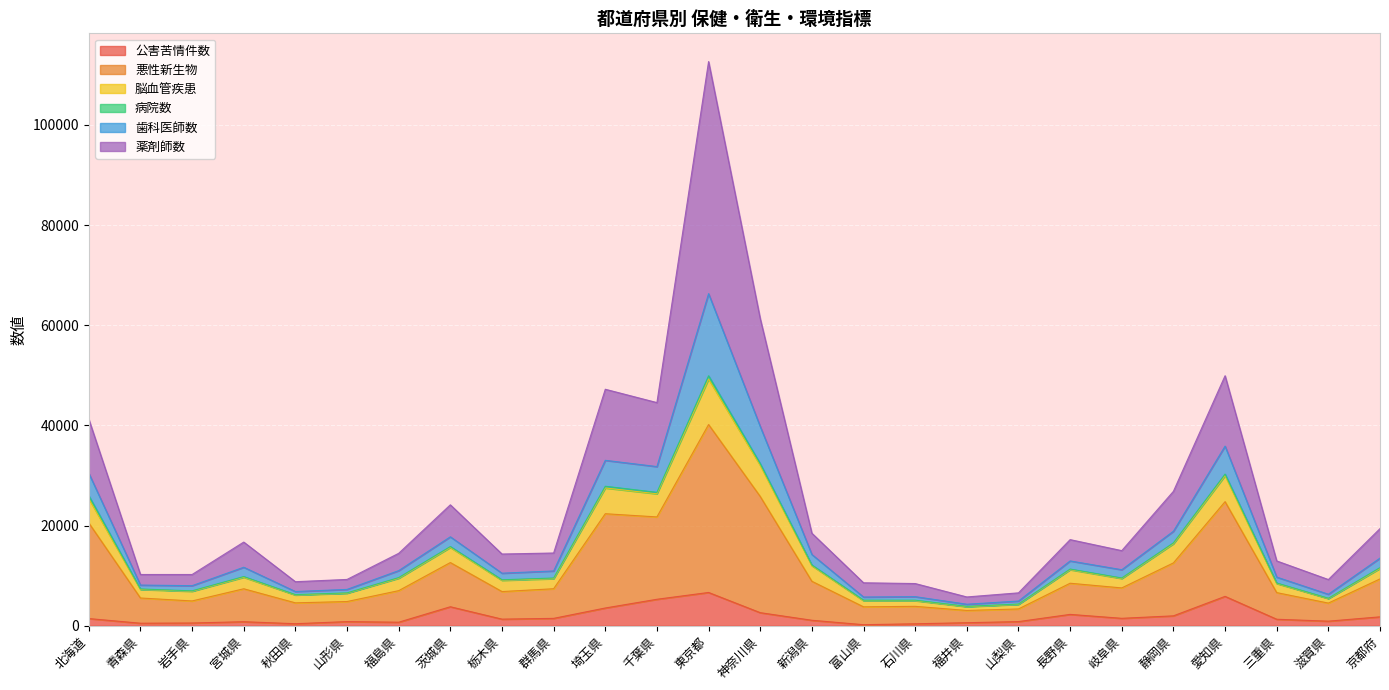

Which label corresponds to the smallest value in the chart?

富山県